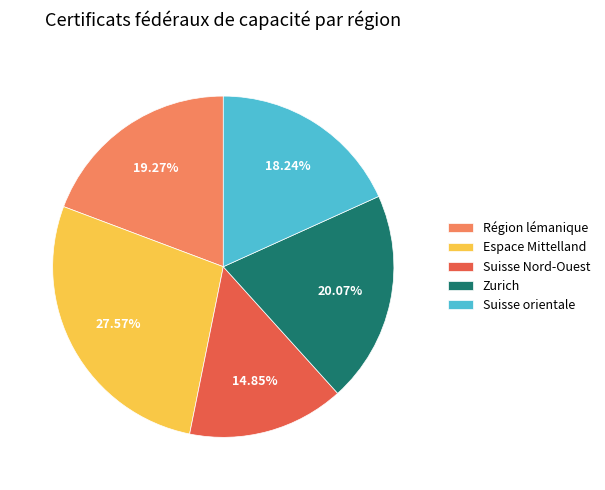

How many segments does this pie chart have?

5